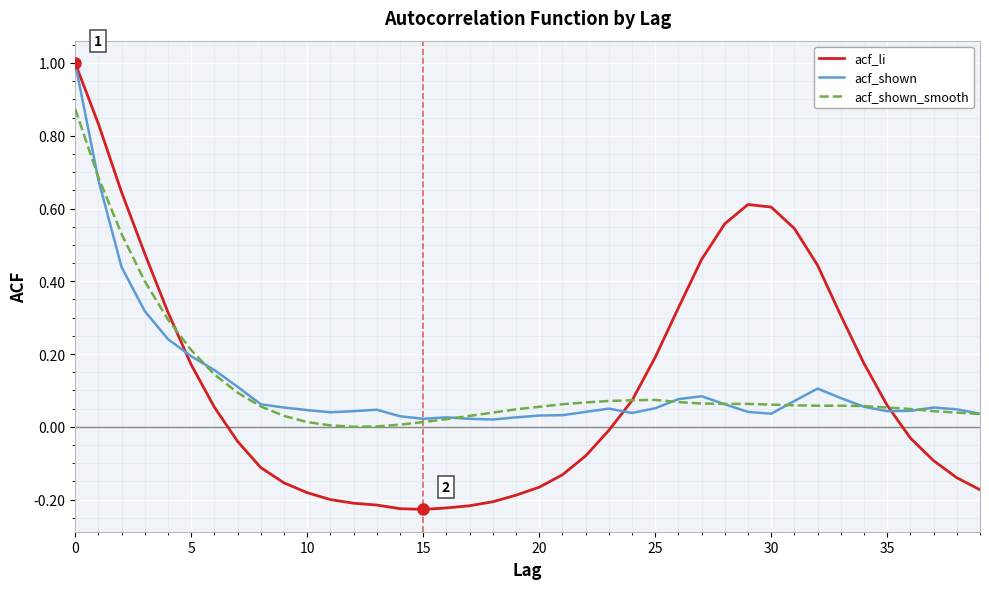

Rank the series by their average value, from lowest to highest.

acf_li, acf_shown, acf_shown_smooth